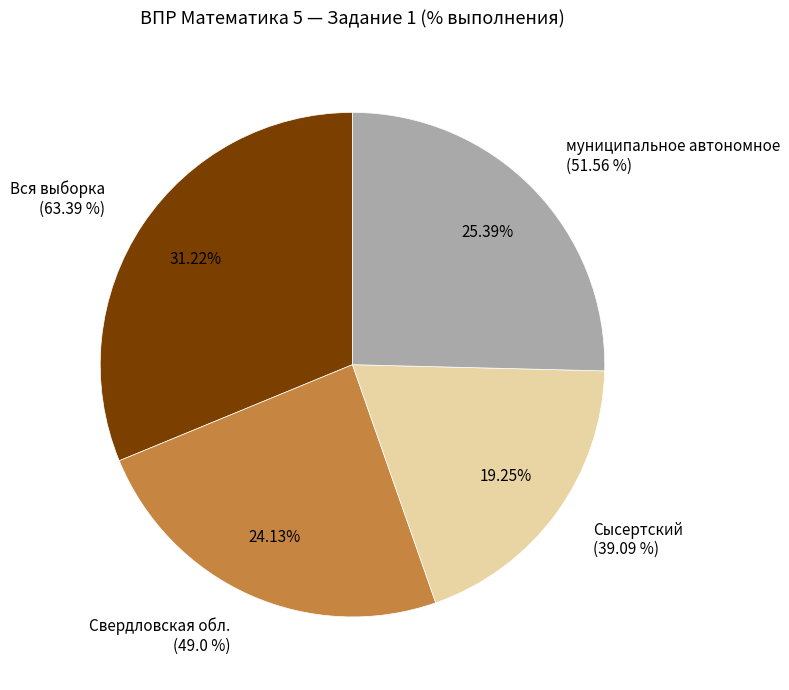

To the nearest percent, what is the average slice percentage?

25%